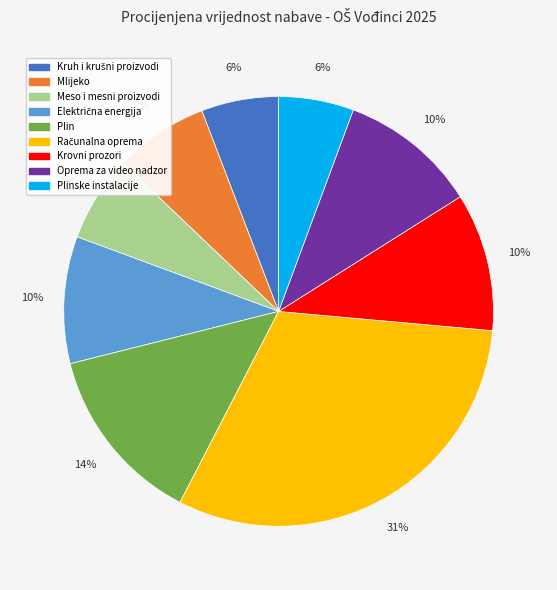

Count the number of slices in the pie.

9